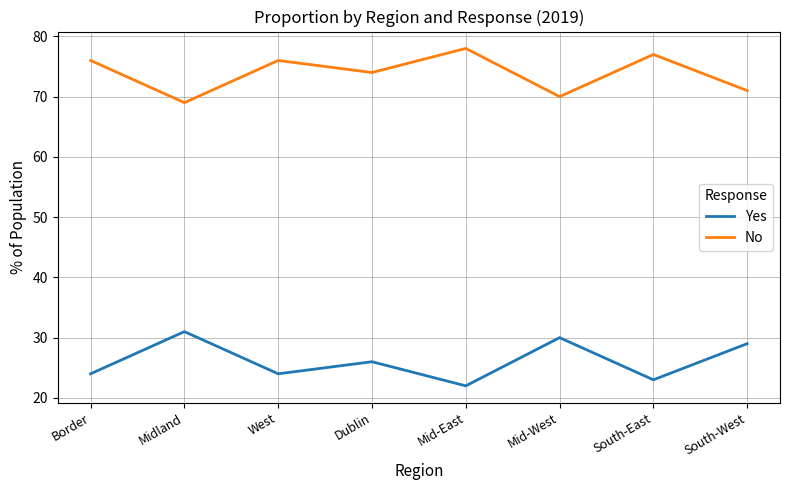

At how many categories does at least one series exceed 75?

4